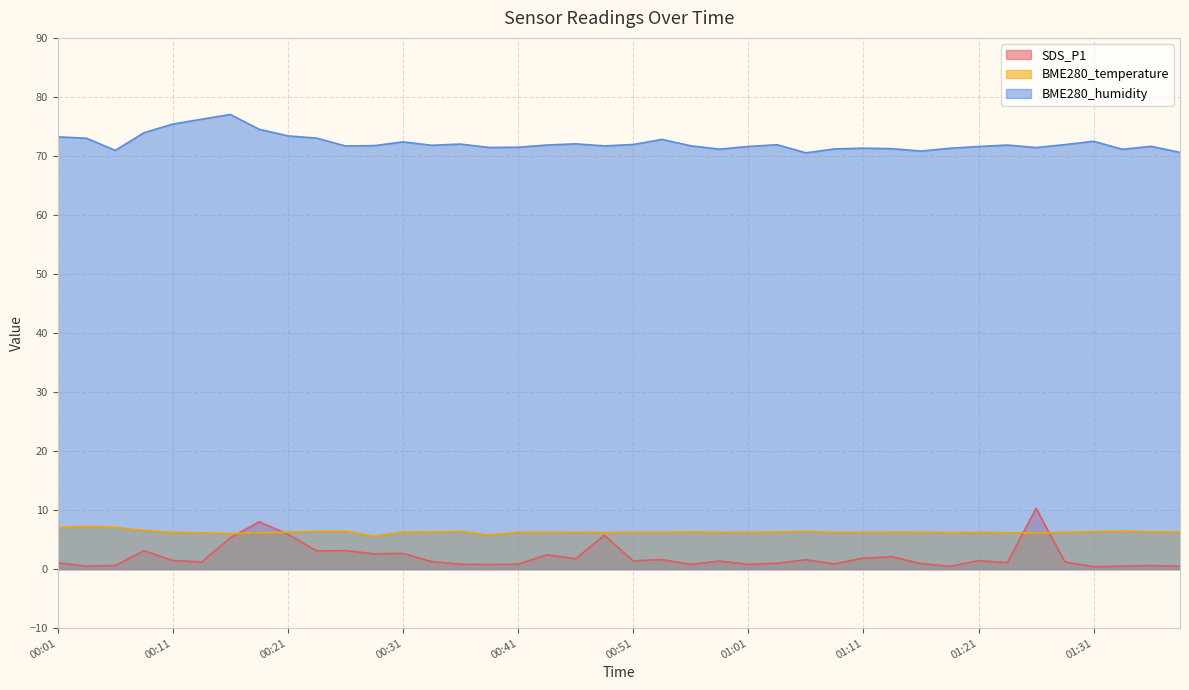

What is the label of the 19th point from the right?

00:53